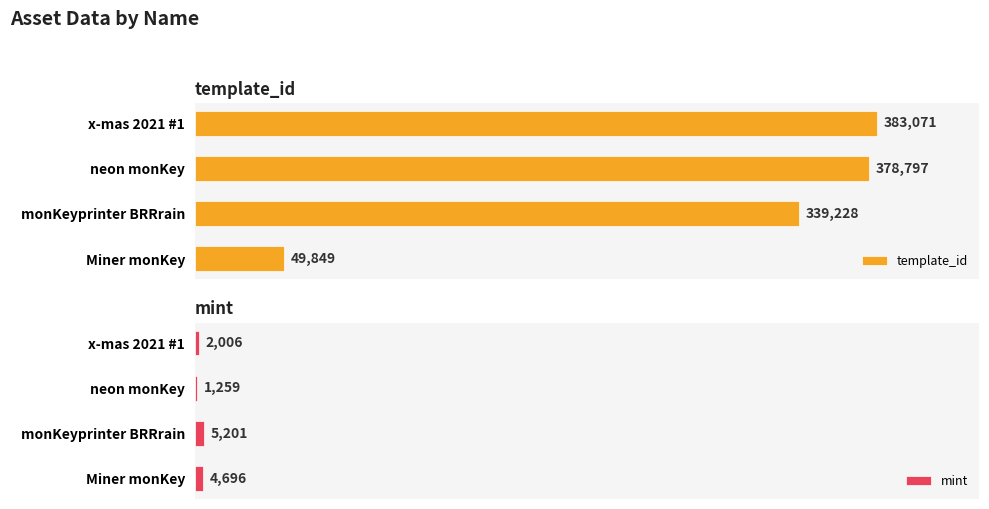

Which category has the highest value in the mint series?

monKeyprinter BRRrain